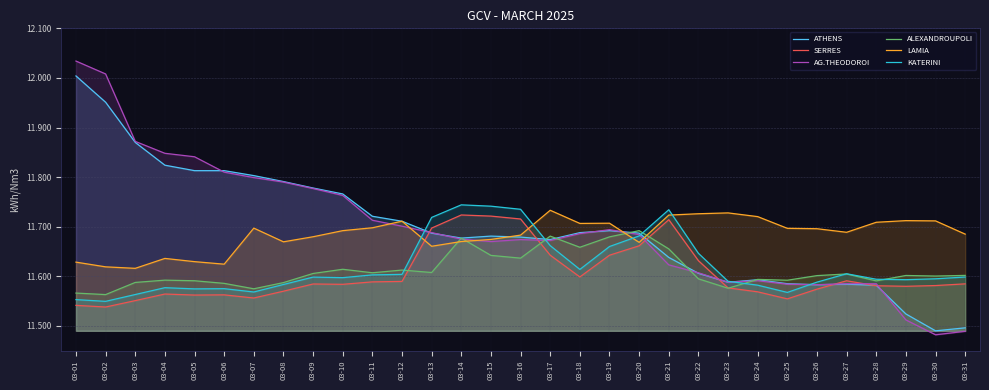

The value of LAMIA at 03-15 is 11.7. True or false?

True